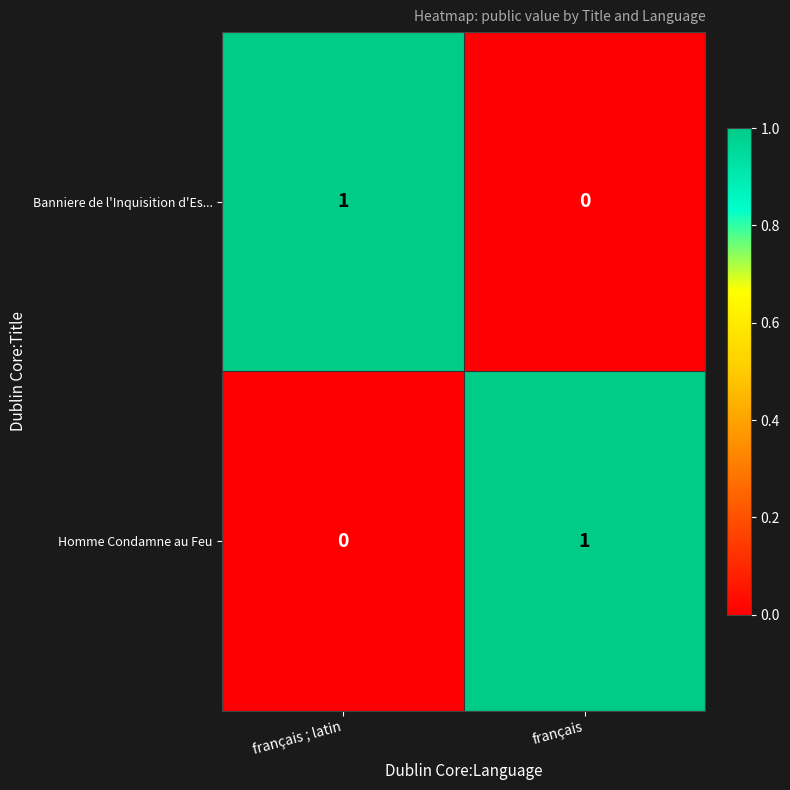

Rank the categories by Homme Condamne au Feu value from lowest to highest.

français ; latin, français